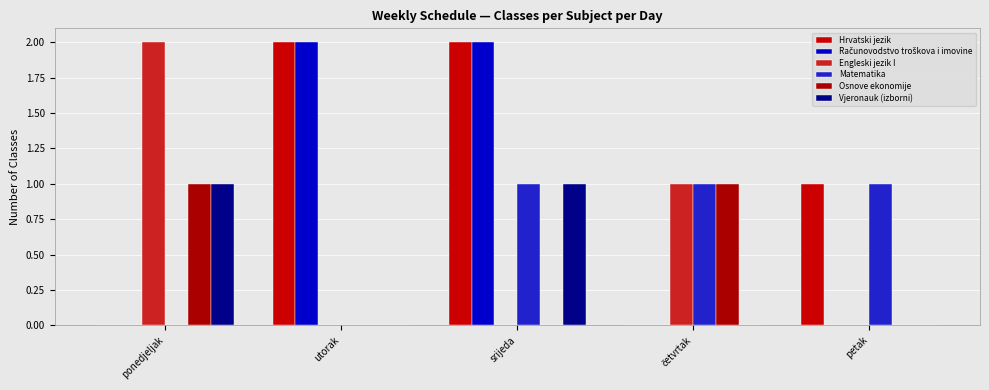

Reading right to left, extract all data points from this chart.

Hrvatski jezik: 1	0	2	2	0
Računovodstvo troškova i imovine: 0	0	2	2	0
Engleski jezik I: 0	1	0	0	2
Matematika: 1	1	1	0	0
Osnove ekonomije: 0	1	0	0	1
Vjeronauk (izborni): 0	0	1	0	1